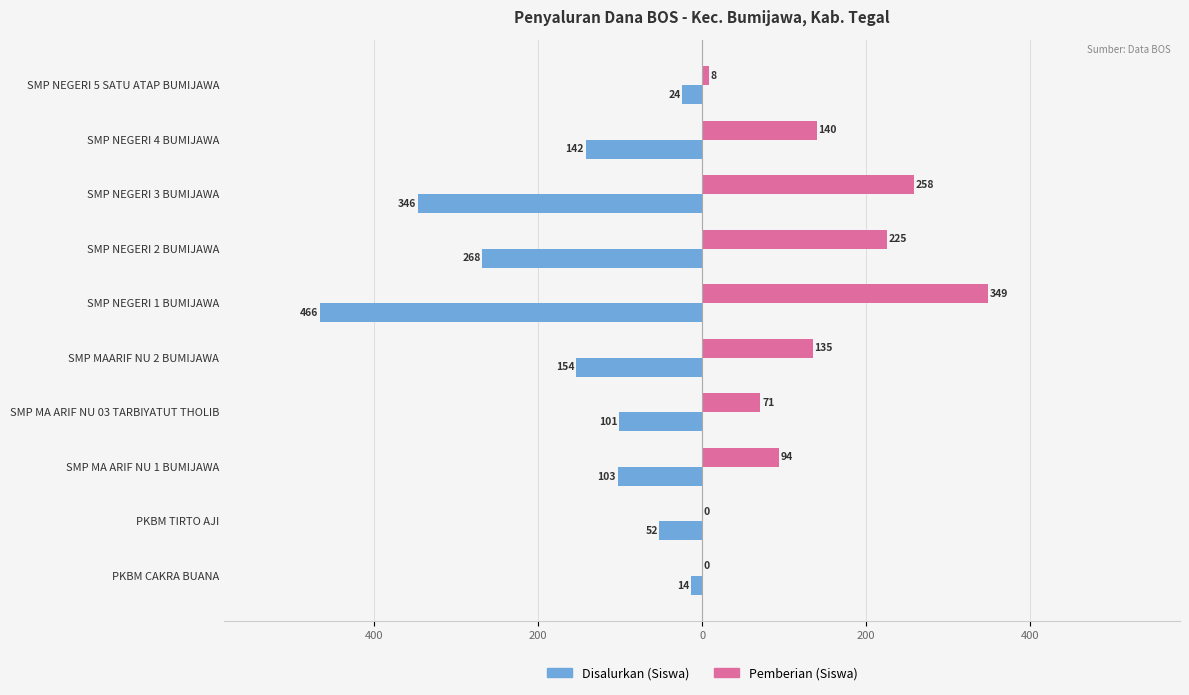

What are all the series names shown in the legend?

Disalurkan (Siswa), Pemberian (Siswa)